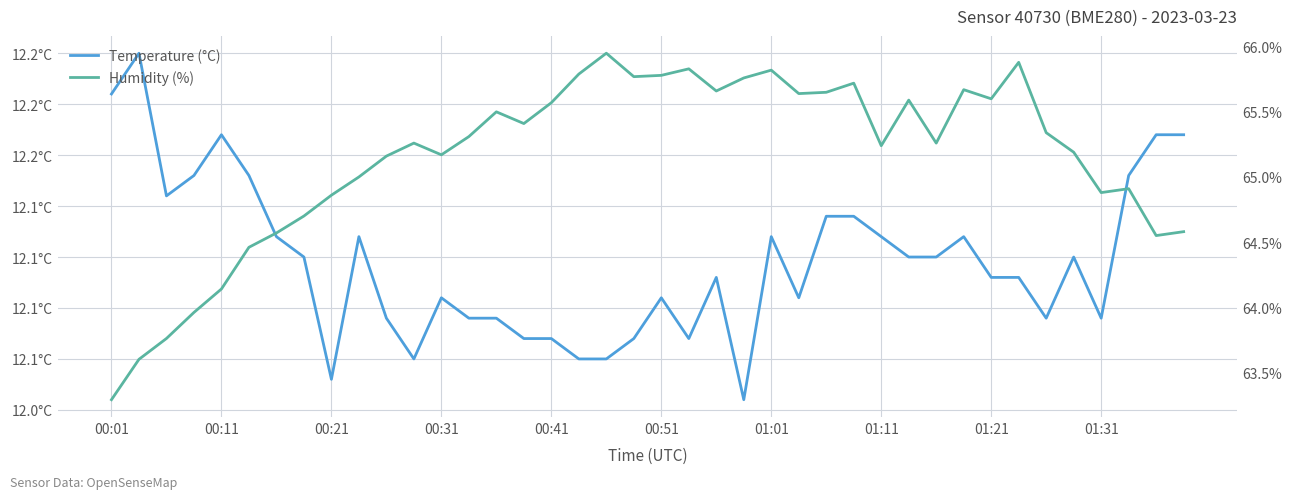

How many data points in Humidity (%) are less than 65?

13